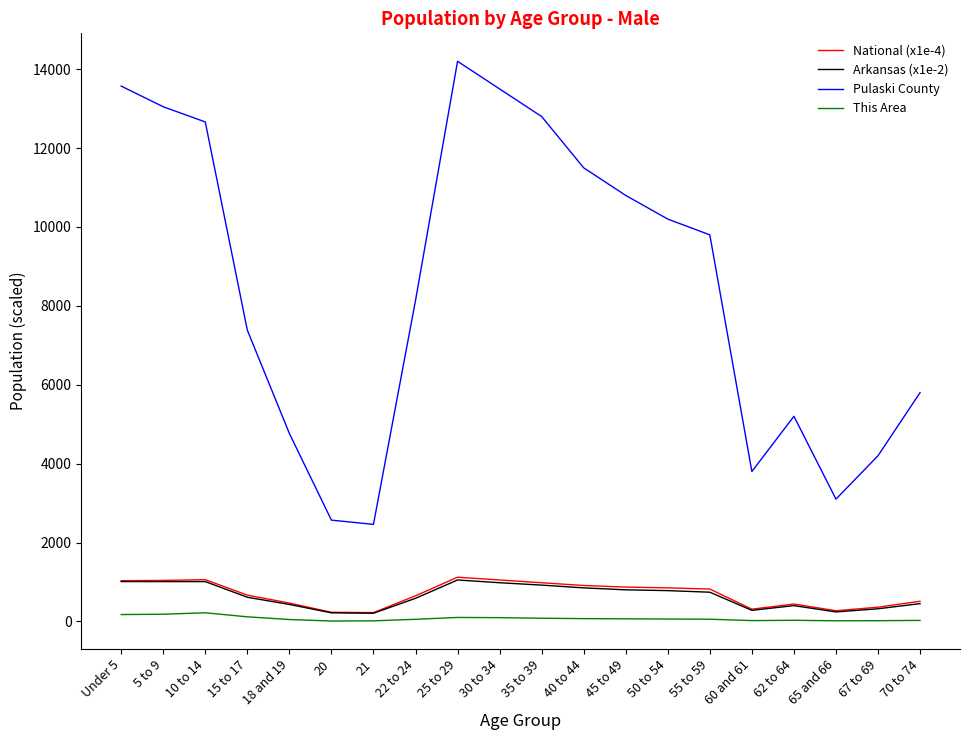

The value of Pulaski County at 22 to 24 is 8136.0. True or false?

True